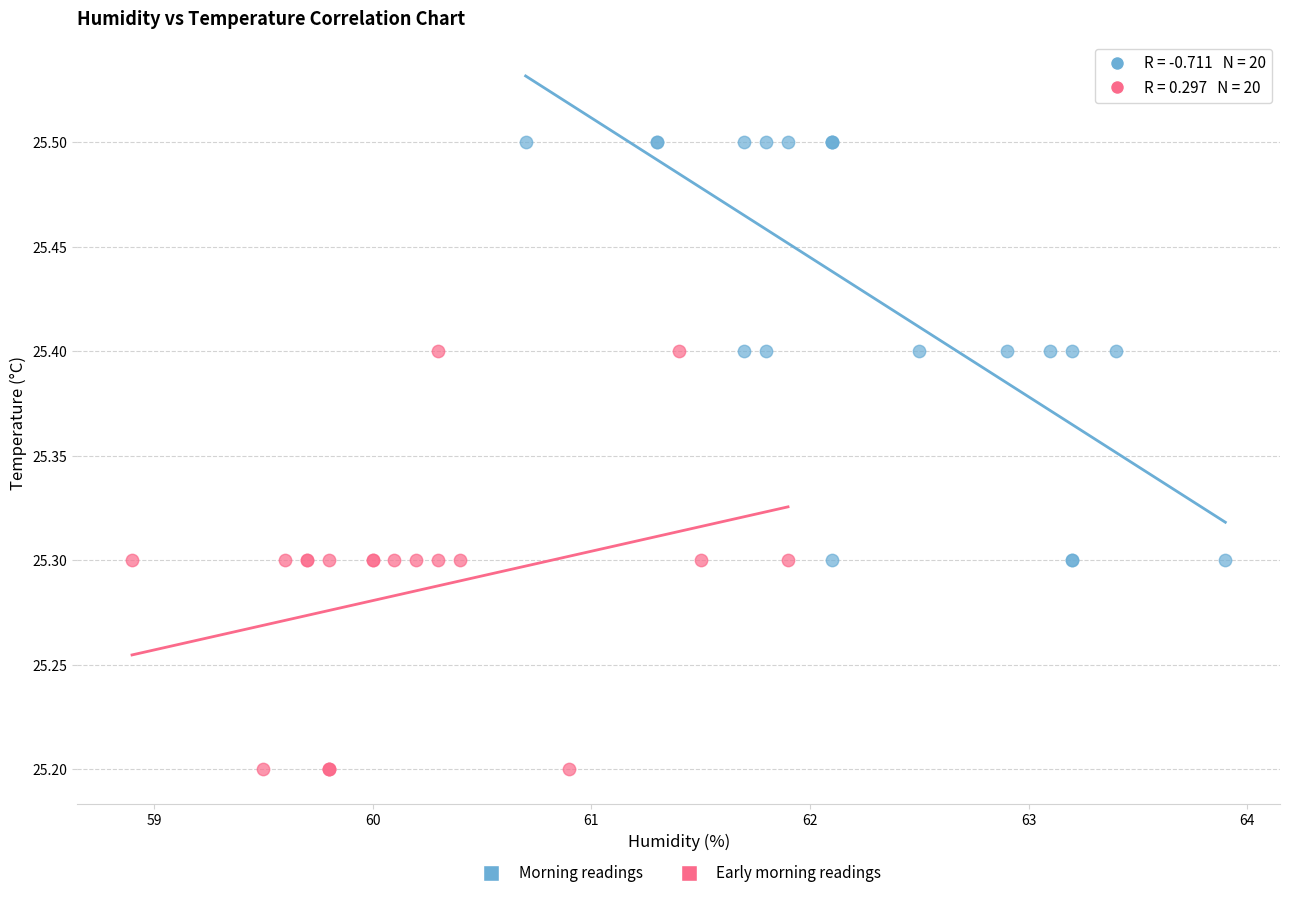

Which series reaches the maximum Y coordinate?

Morning readings